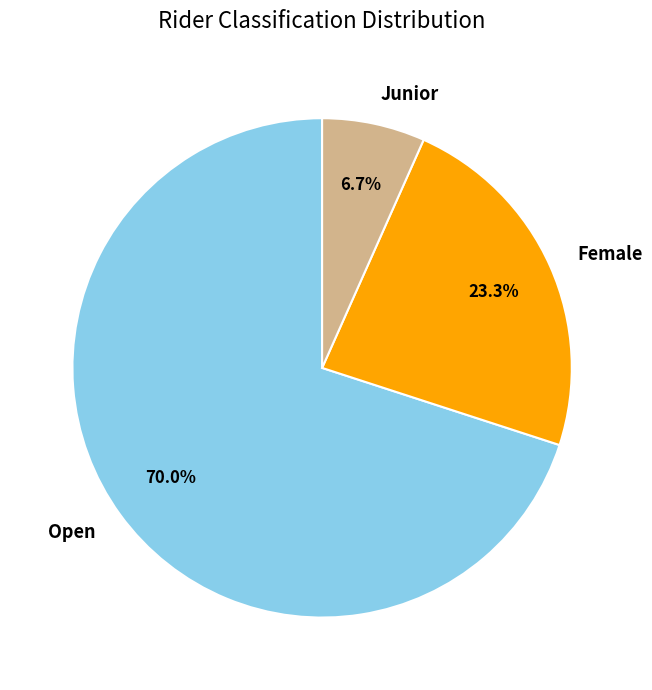

Does Female represent more than half of the total?

No